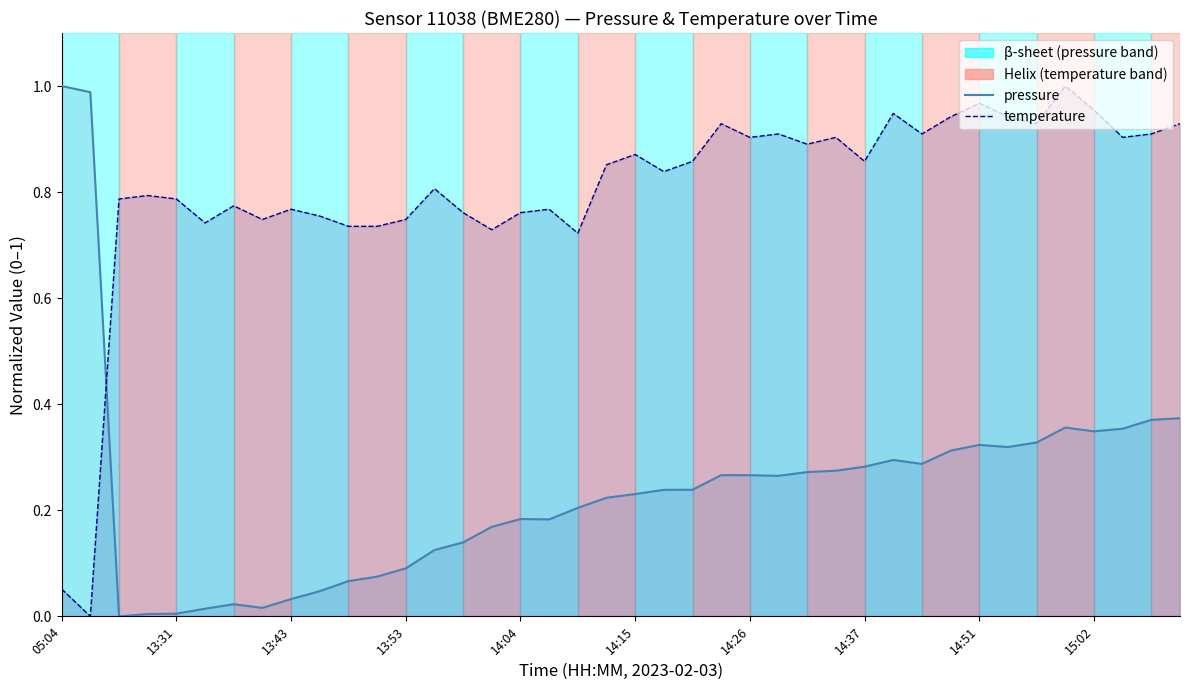

Is the value of pressure at 15 greater than the value of temperature at 37?

No